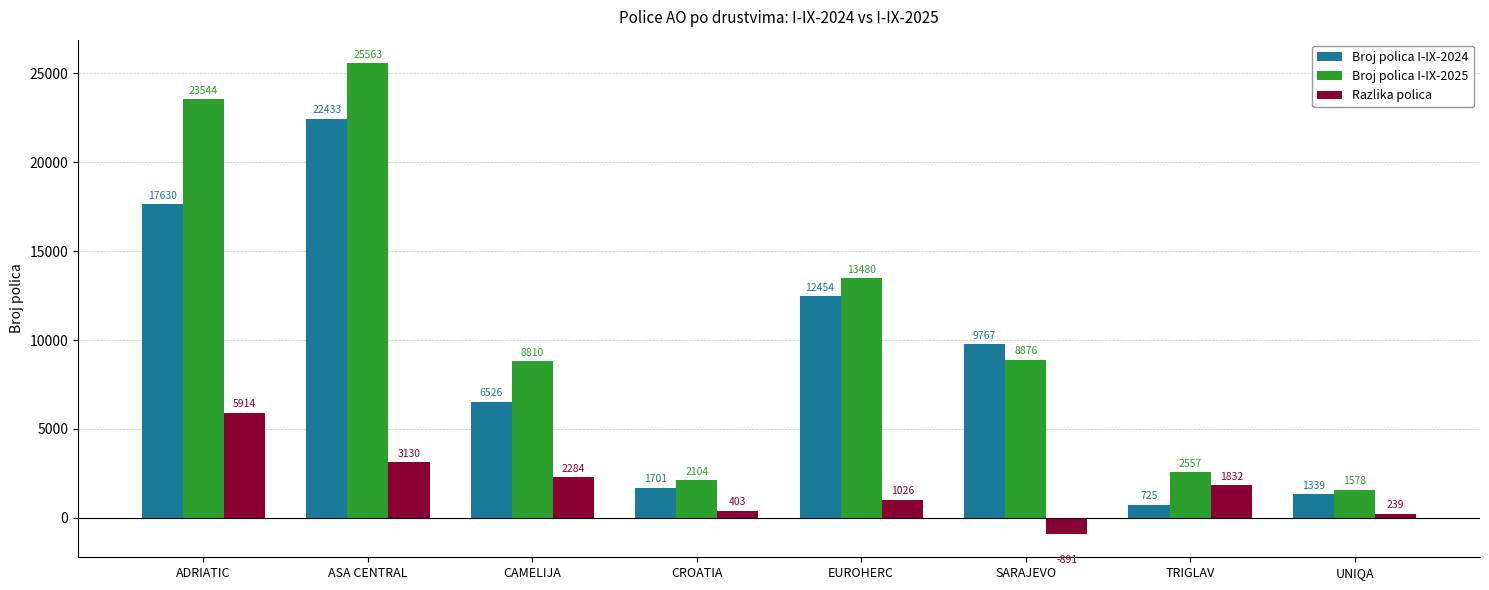

Rank the categories by Broj polica I-IX-2025 value from lowest to highest.

UNIQA, CROATIA, TRIGLAV, CAMELIJA, SARAJEVO, EUROHERC, ADRIATIC, ASA CENTRAL